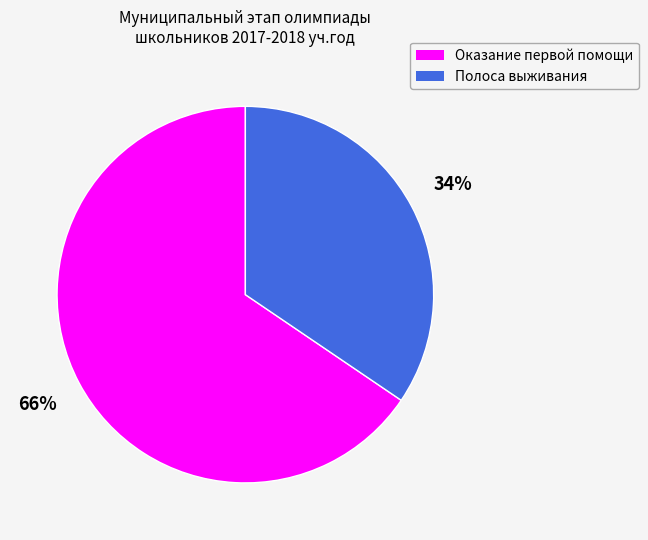

Which has a higher value, Оказание первой помощи or Полоса выживания?

Оказание первой помощи